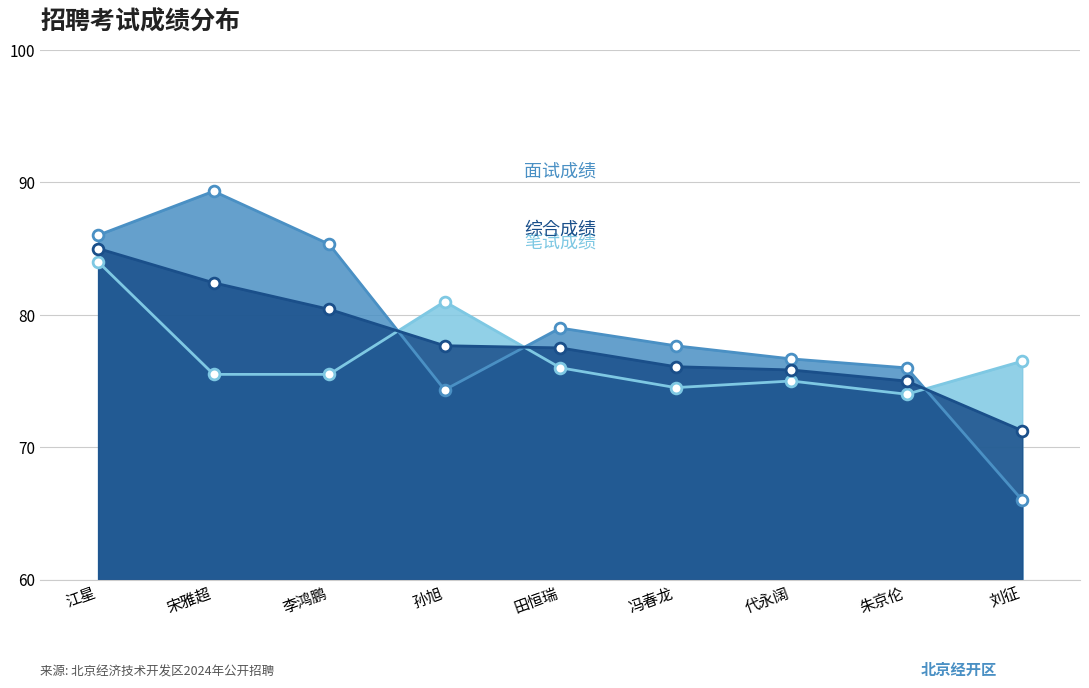

At which category is the sum across all series the highest?

江星